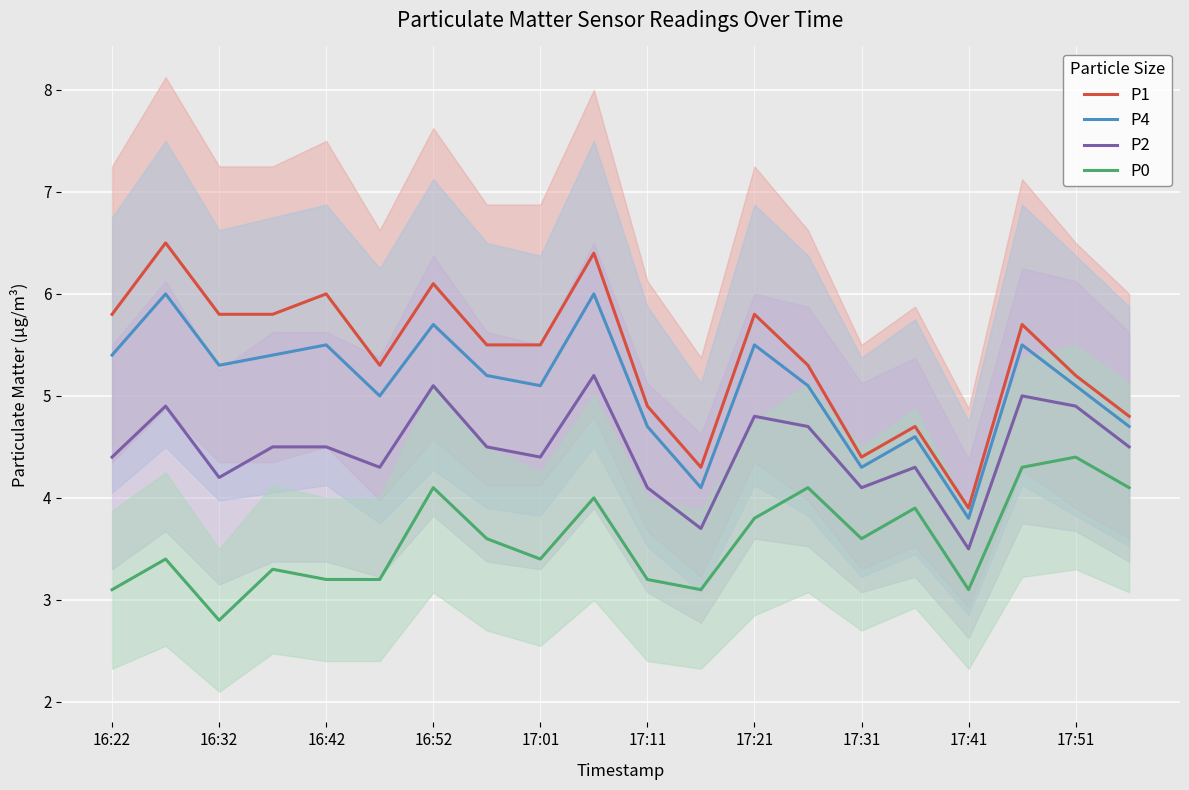

What is the maximum value for P1?

6.5